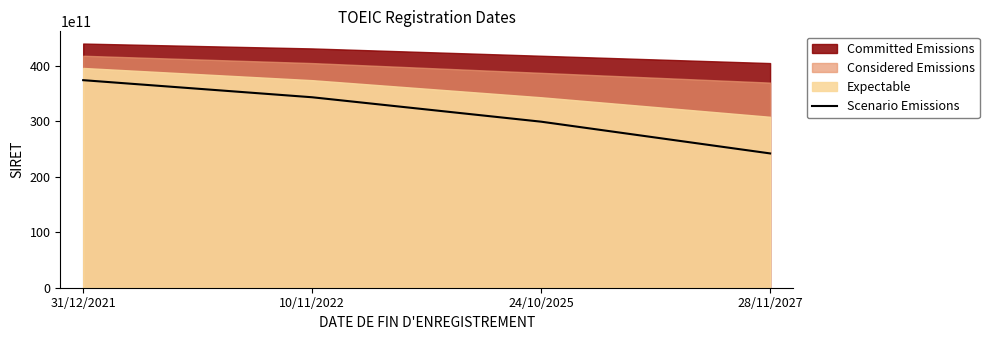

At which label is the value closest to 30845333820040?

24/10/2025